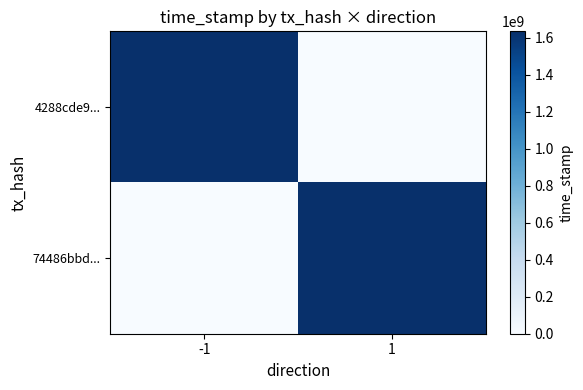

How many series are shown in this chart?

2